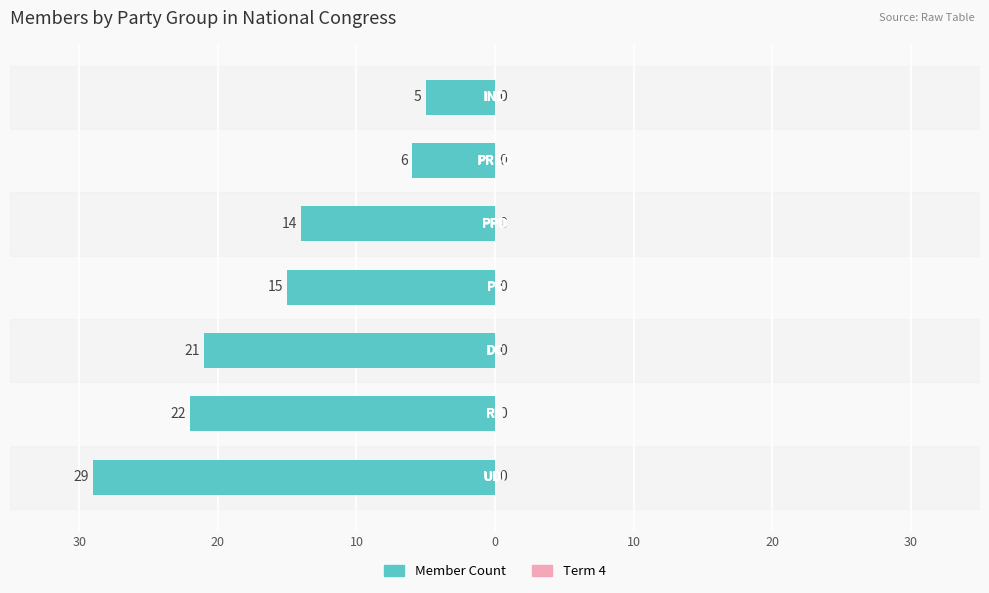

Read the Member Count (left) value at 0.

15.0